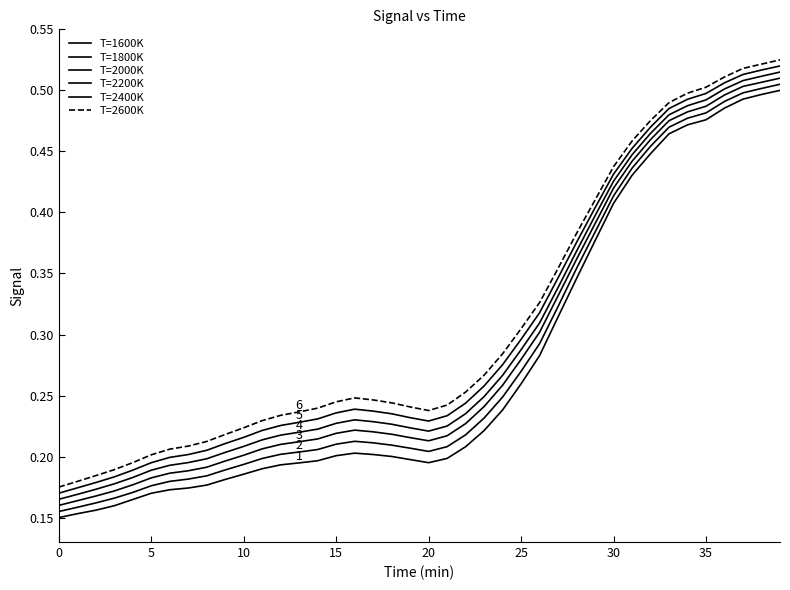

How many interior local valleys does the T=2400K series have?

1